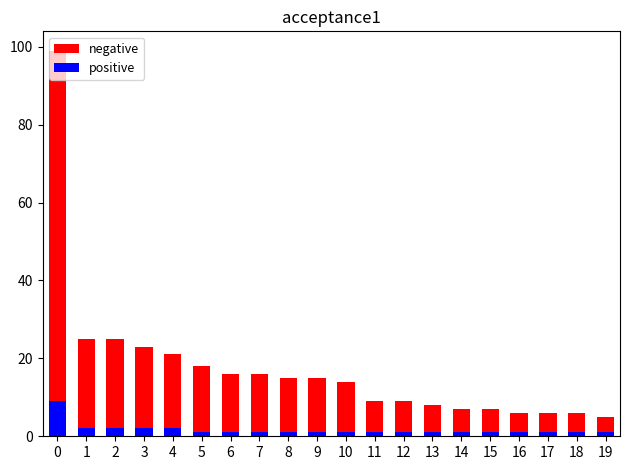

Is the value of negative at 14 greater than the value of positive at 7?

Yes